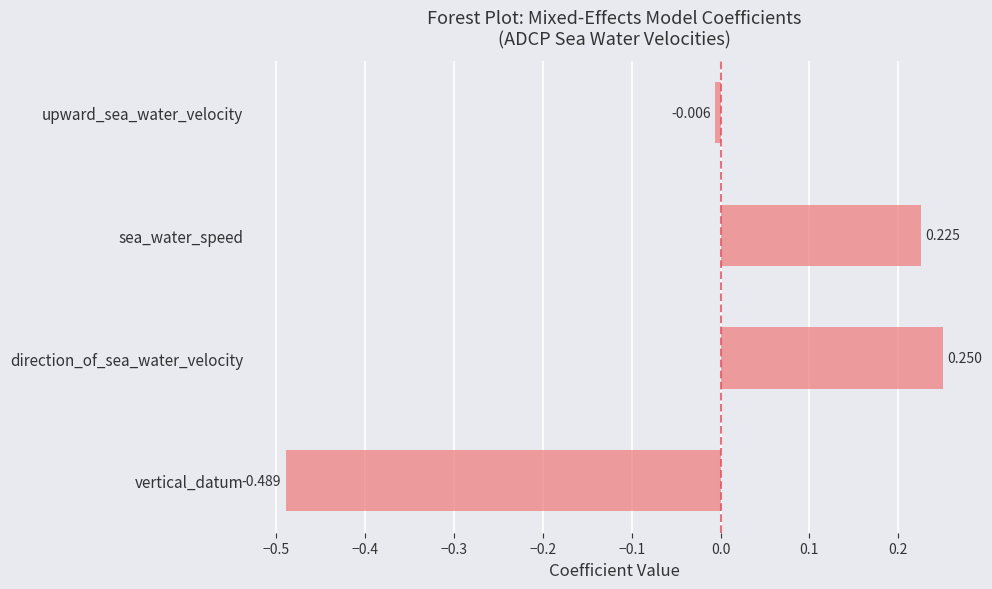

List the labels in order of value, largest first.

direction_of_sea_water_velocity, sea_water_speed, upward_sea_water_velocity, vertical_datum